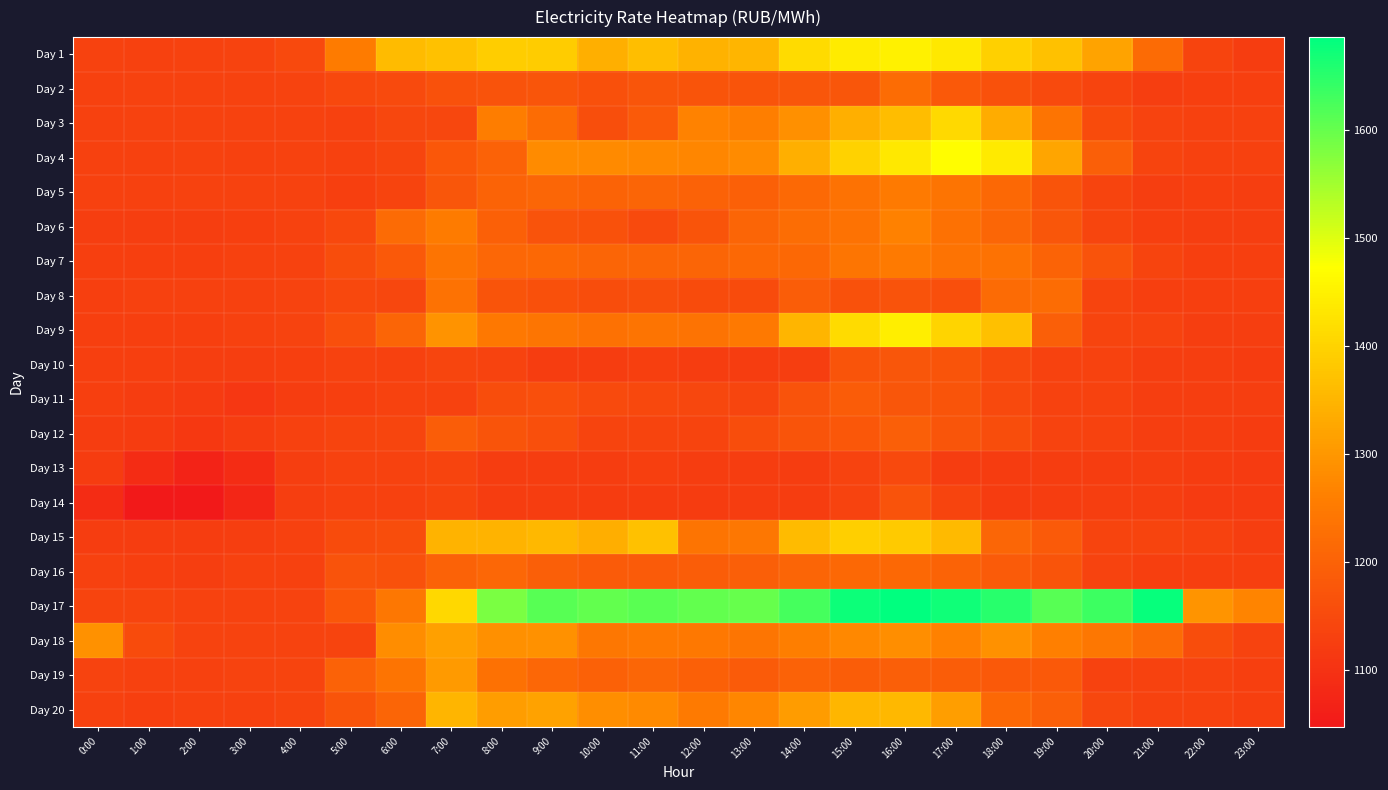

Between 9:00 and 23:00, which series saw the biggest shift?

Day 17